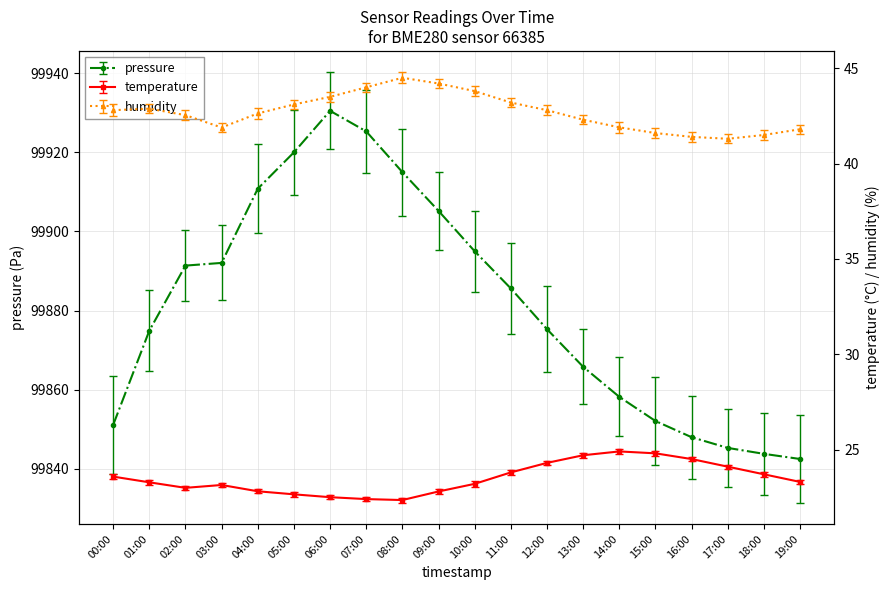

How many interior local valleys does the temperature series have?

2